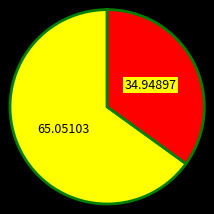

Is there a majority slice in this chart?

Yes